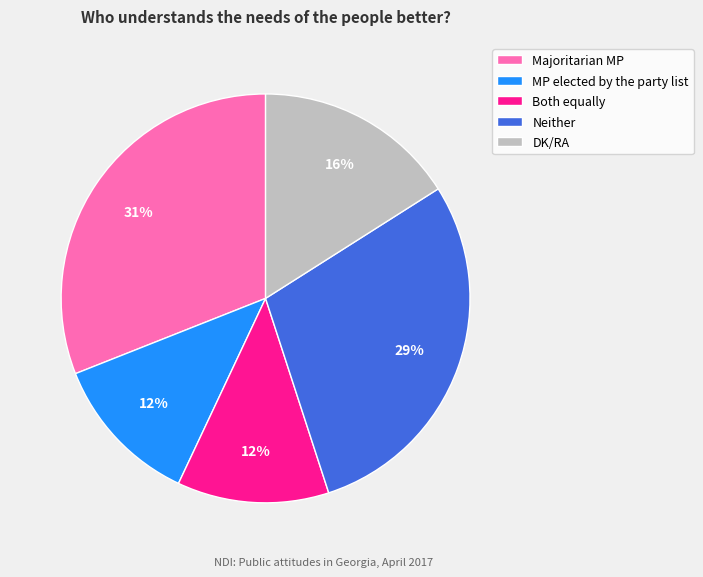

Between Both equally and Majoritarian MP, which is larger?

Majoritarian MP